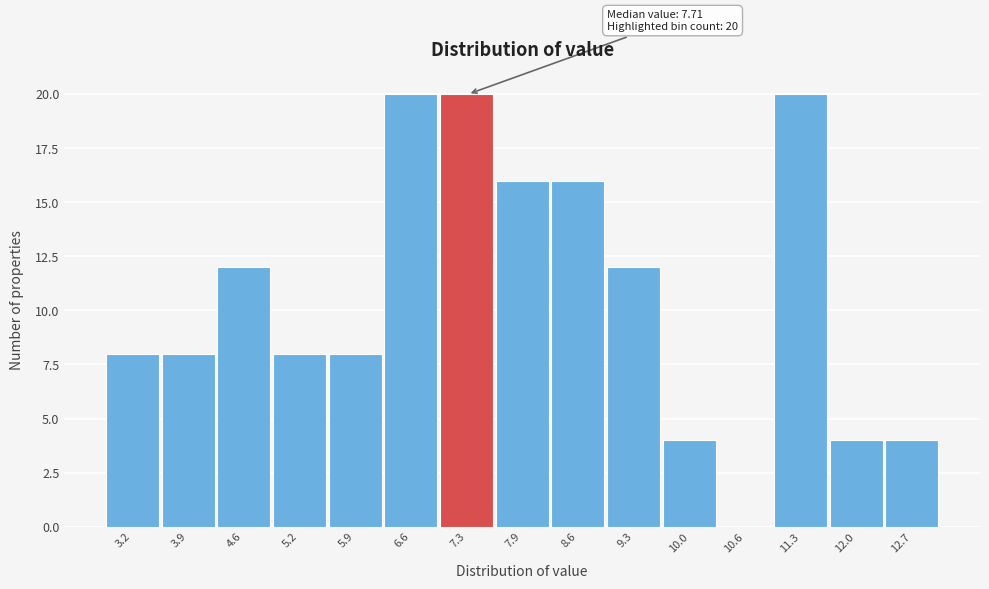

Reading right to left, what are all the values shown in this chart?

12.7=4	12.0=4	11.3=20	10.6=0	10.0=4	9.3=12	8.6=16	7.9=16	7.3=20	6.6=20	5.9=8	5.2=8	4.6=12	3.9=8	3.2=8